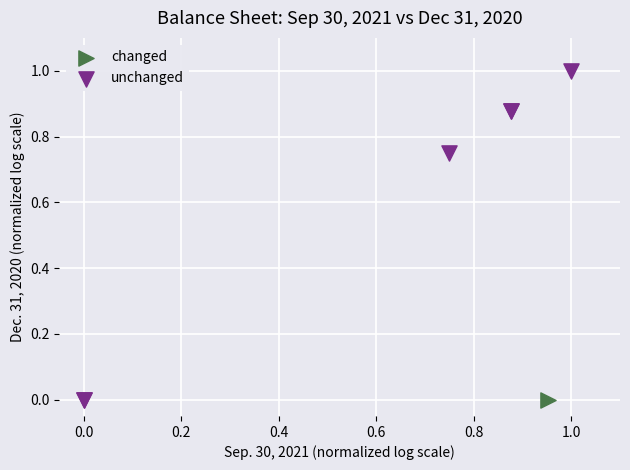

What are all the series names shown in the legend?

changed, unchanged